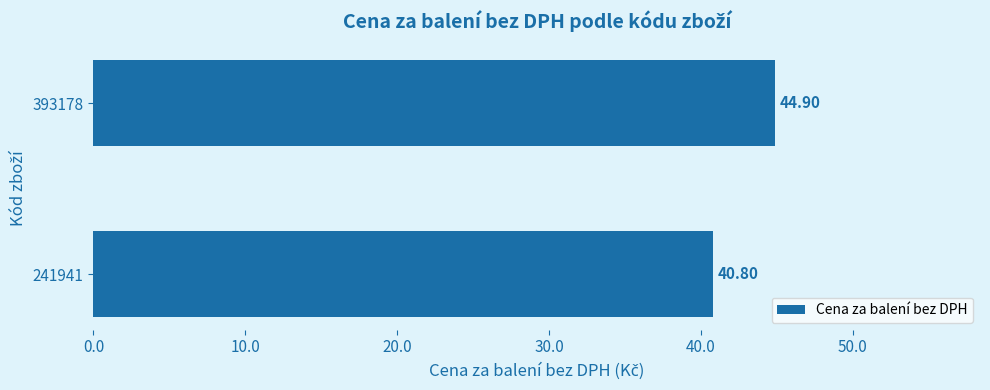

What is the sum of the values at 241941 and 393178?

85.7